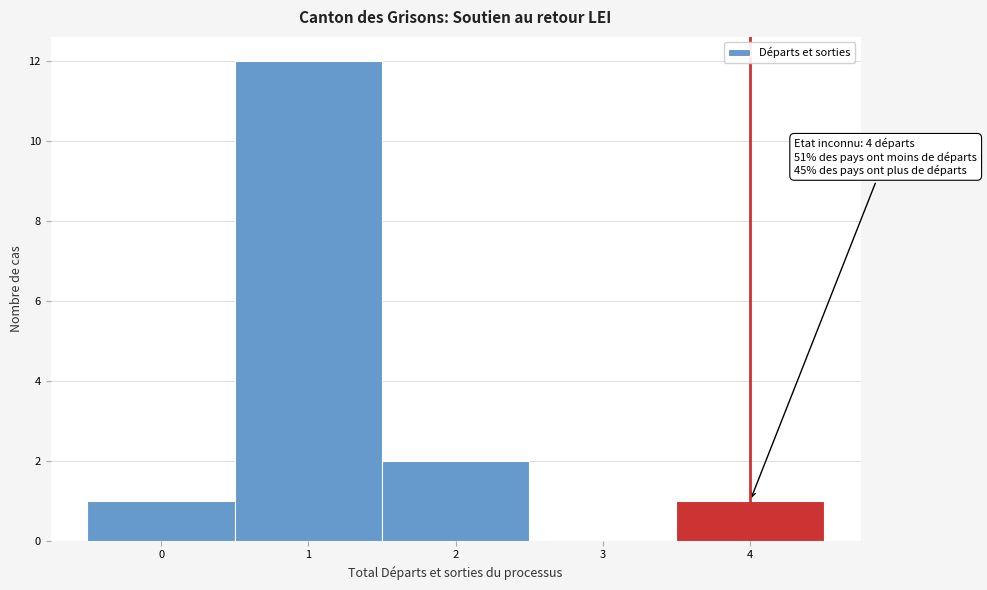

Which range on the x-axis has the tallest bar?

0.5 to 1.5